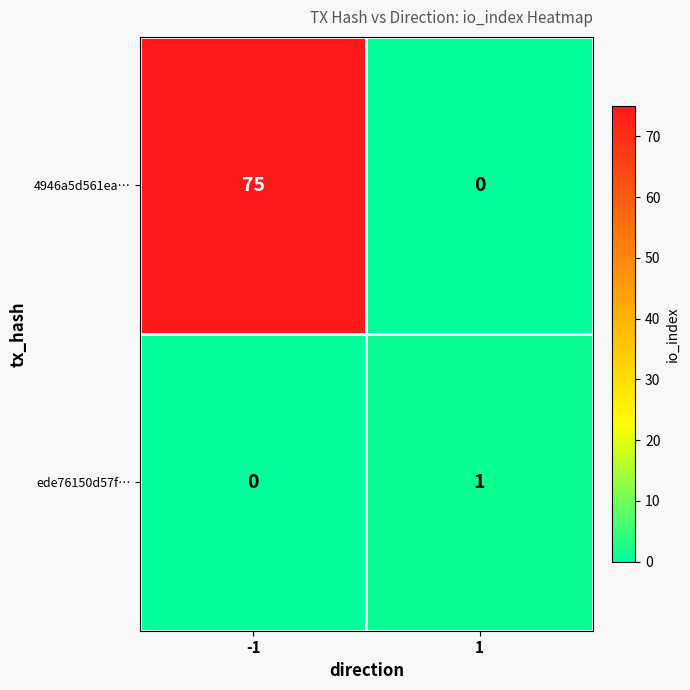

True or false: 4946a5d561ea… has a value of 39 at -1.

False